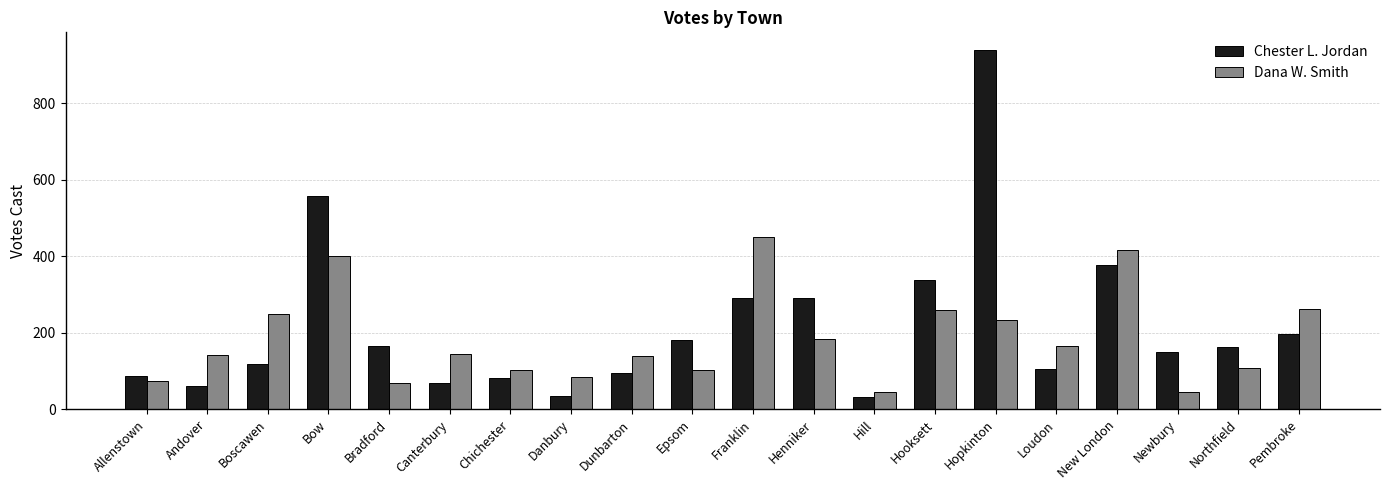

What is the total value across all series at Hill?

78